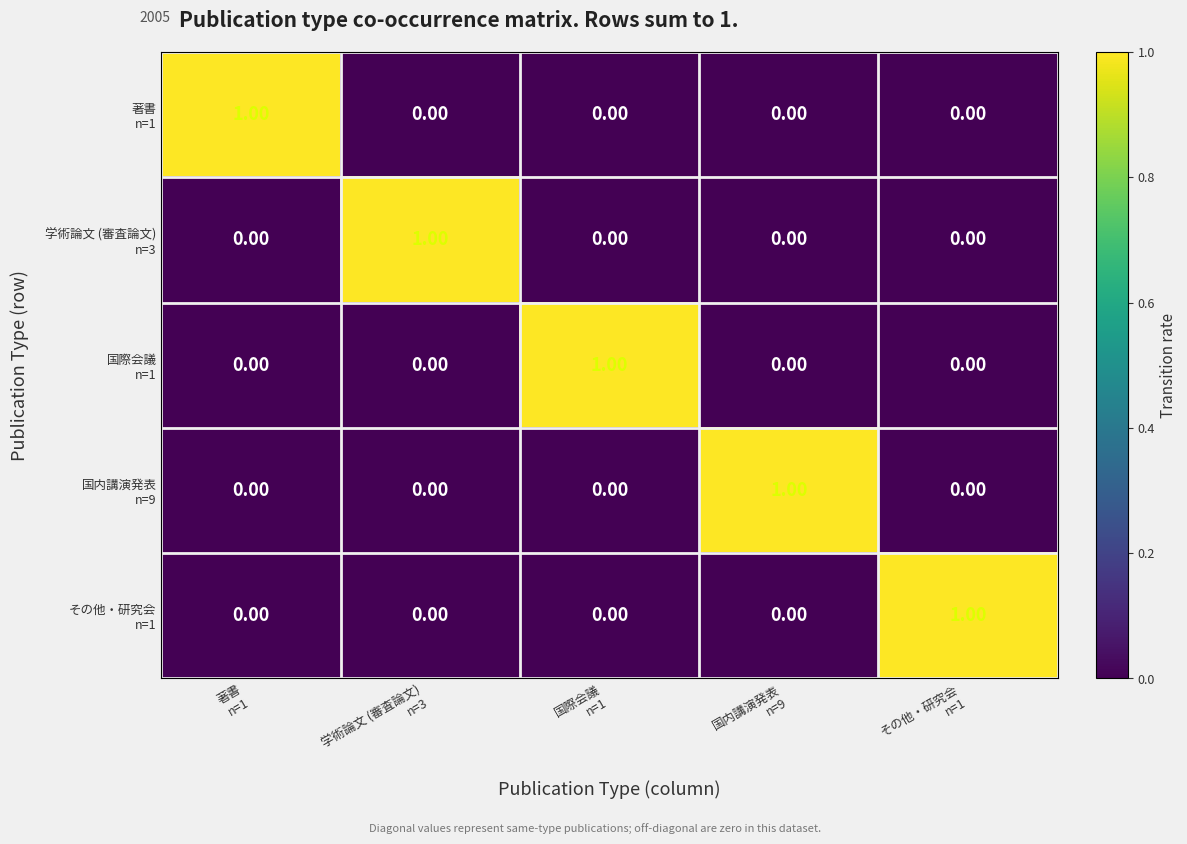

At how many categories does at least one series exceed 0?

5